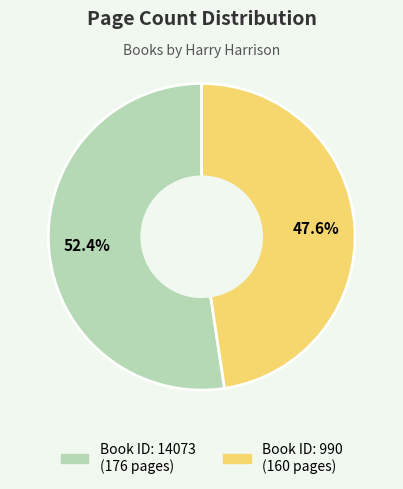

Is there any slice that represents more than half of the pie?

Yes